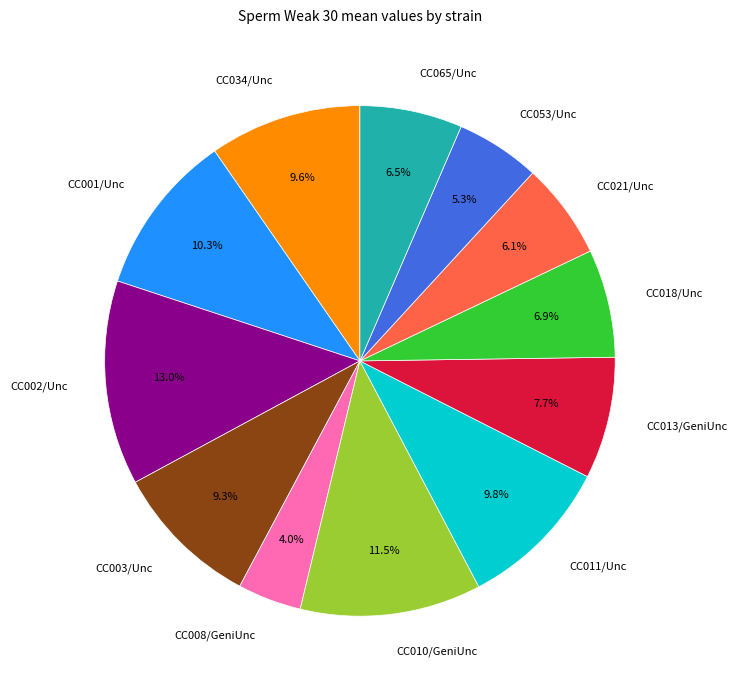

Count the number of slices in the pie.

12